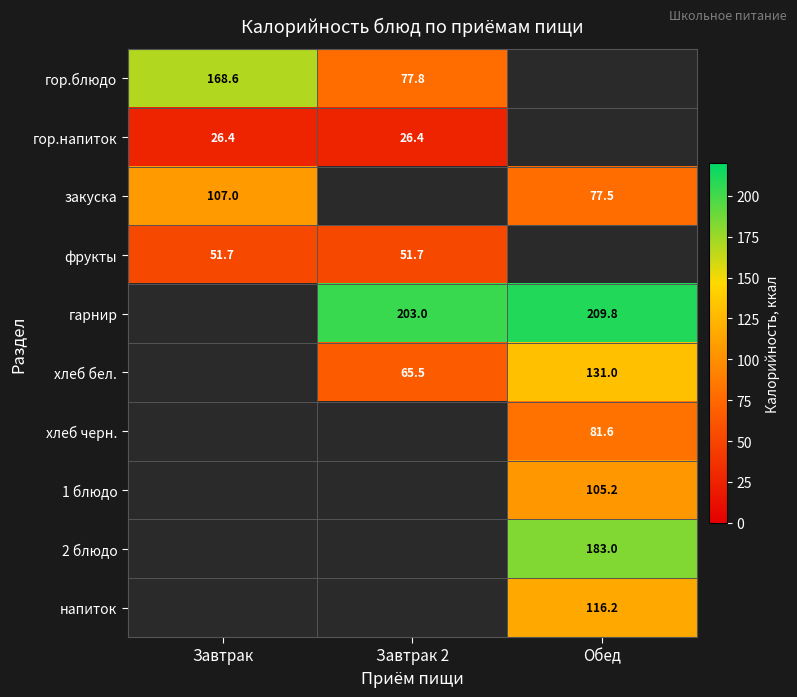

What is the highest value of the гор.блюдо series?

168.6